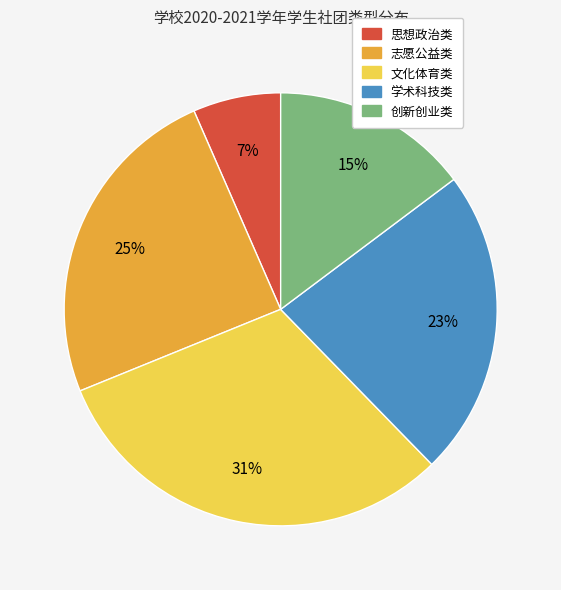

To the nearest percent, what is the difference between the 思想政治类 and 学术科技类 slice percentages?

16%